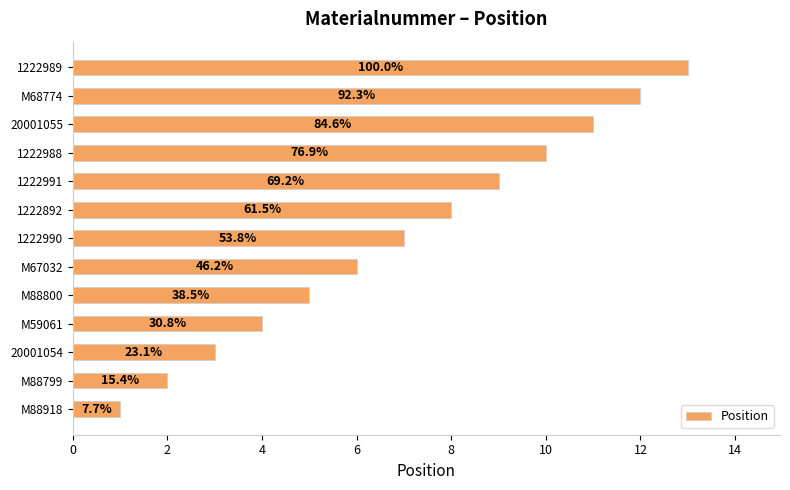

How many bars are there in total?

13